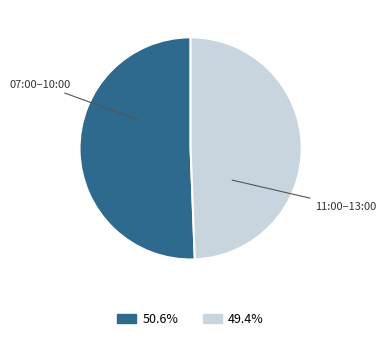

Rank the categories by value from highest to lowest.

07:00–10:00, 11:00–13:00